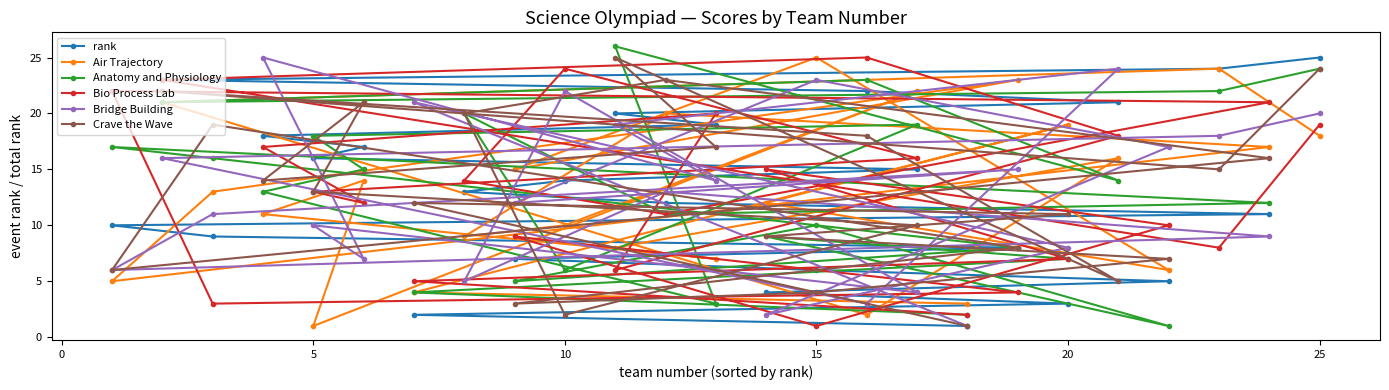

What is the highest value of the Anatomy and Physiology series?

26